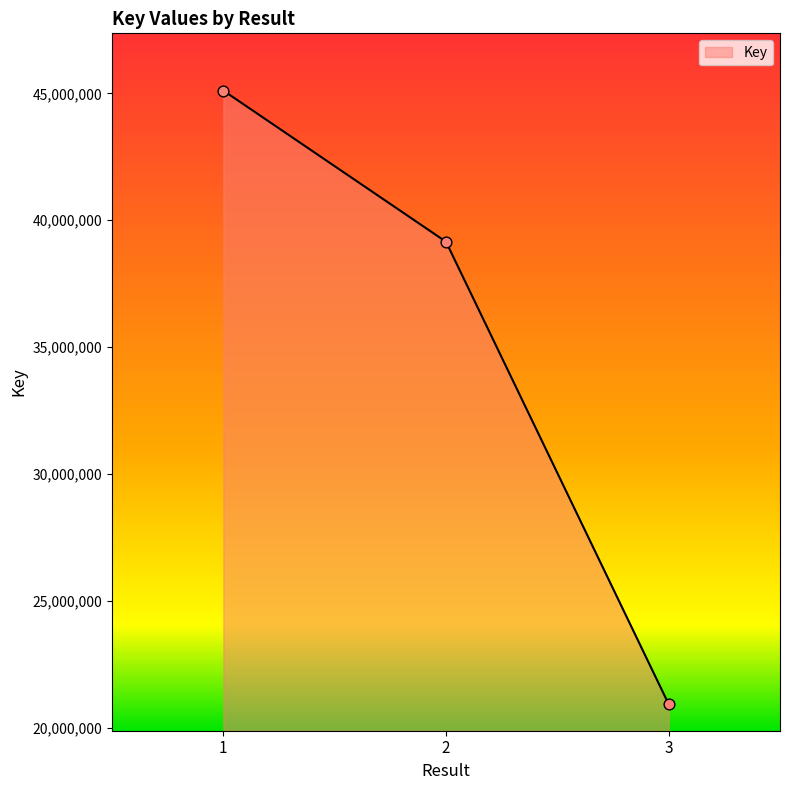

Approximately how many times larger is the value at 3 compared to 1?

0.5